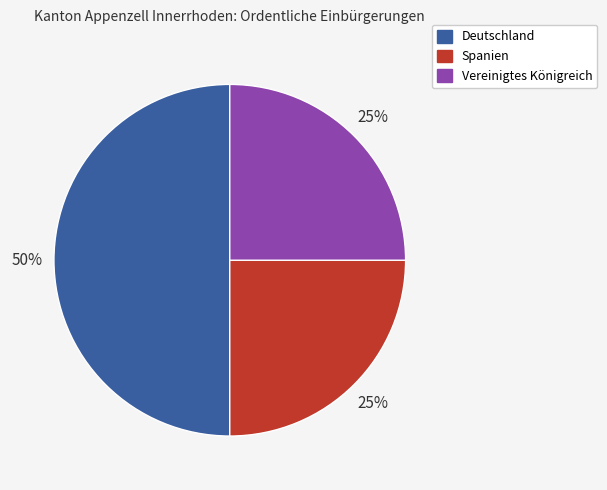

Combined, do Spanien and Deutschland account for over 50%?

Yes